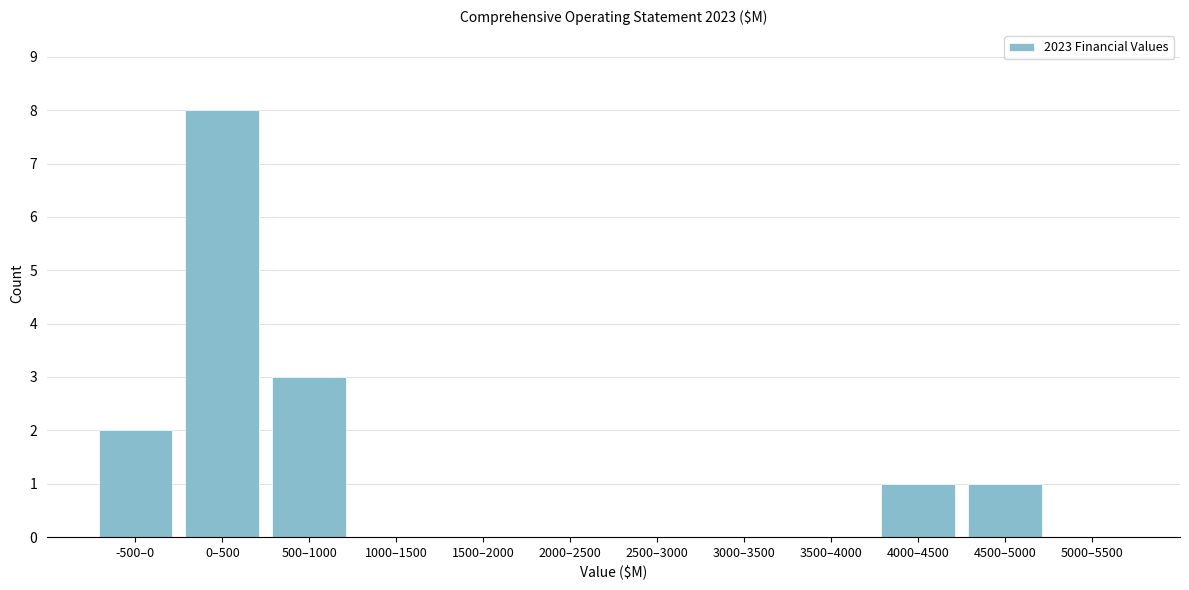

Reading right to left, list all the values displayed in this chart.

5000–5500=0	4500–5000=1	4000–4500=1	3500–4000=0	3000–3500=0	2500–3000=0	2000–2500=0	1500–2000=0	1000–1500=0	500–1000=3	0–500=8	-500–0=2